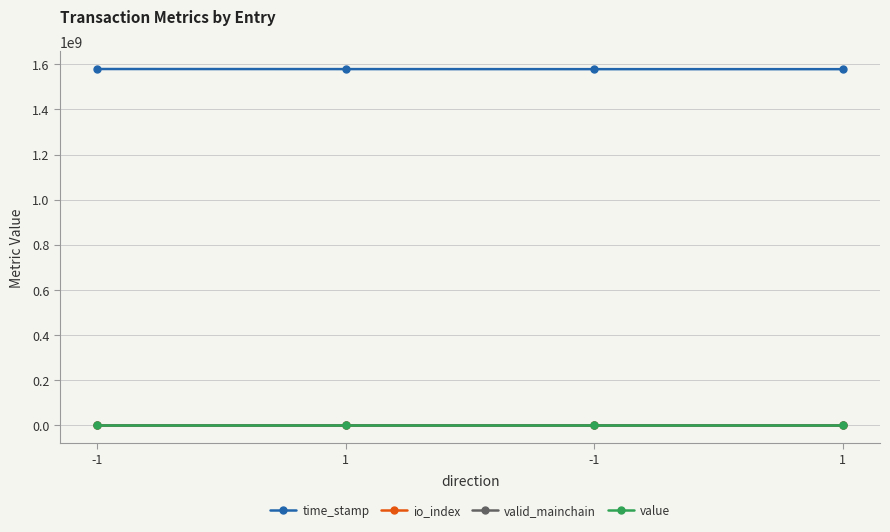

Which series has the largest total across all categories?

time_stamp